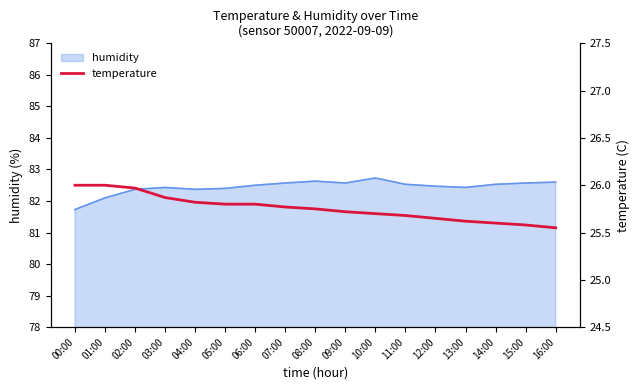

Reading right to left, what are all the values shown in this chart?

25.6	25.6	25.6	25.6	25.6	25.7	25.7	25.7	25.8	25.8	25.8	25.8	25.8	25.9	26.0	26.0	26.0